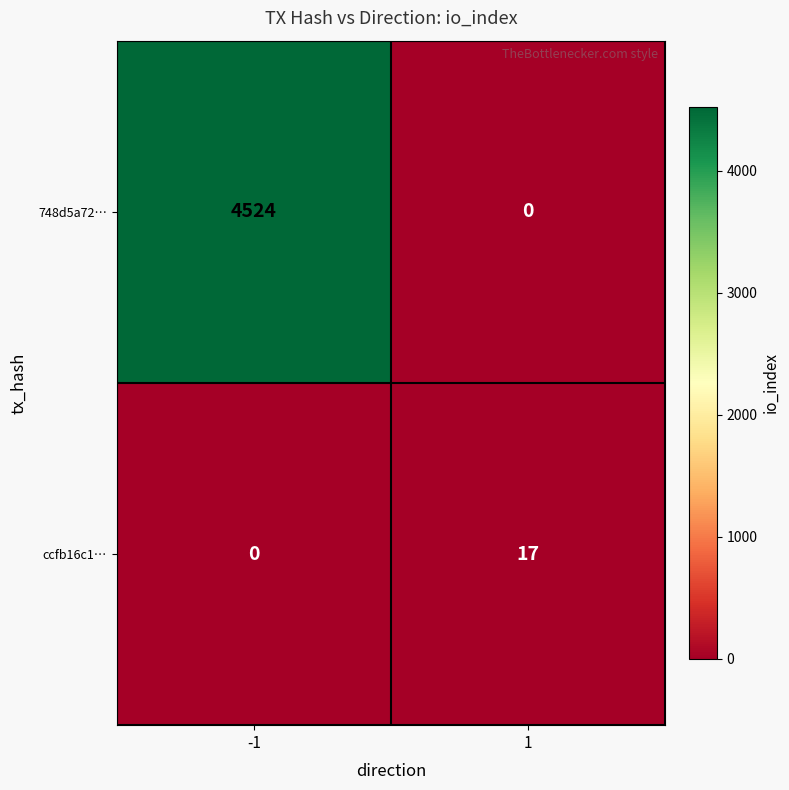

Read the 748d5a72… value at -1.

4524